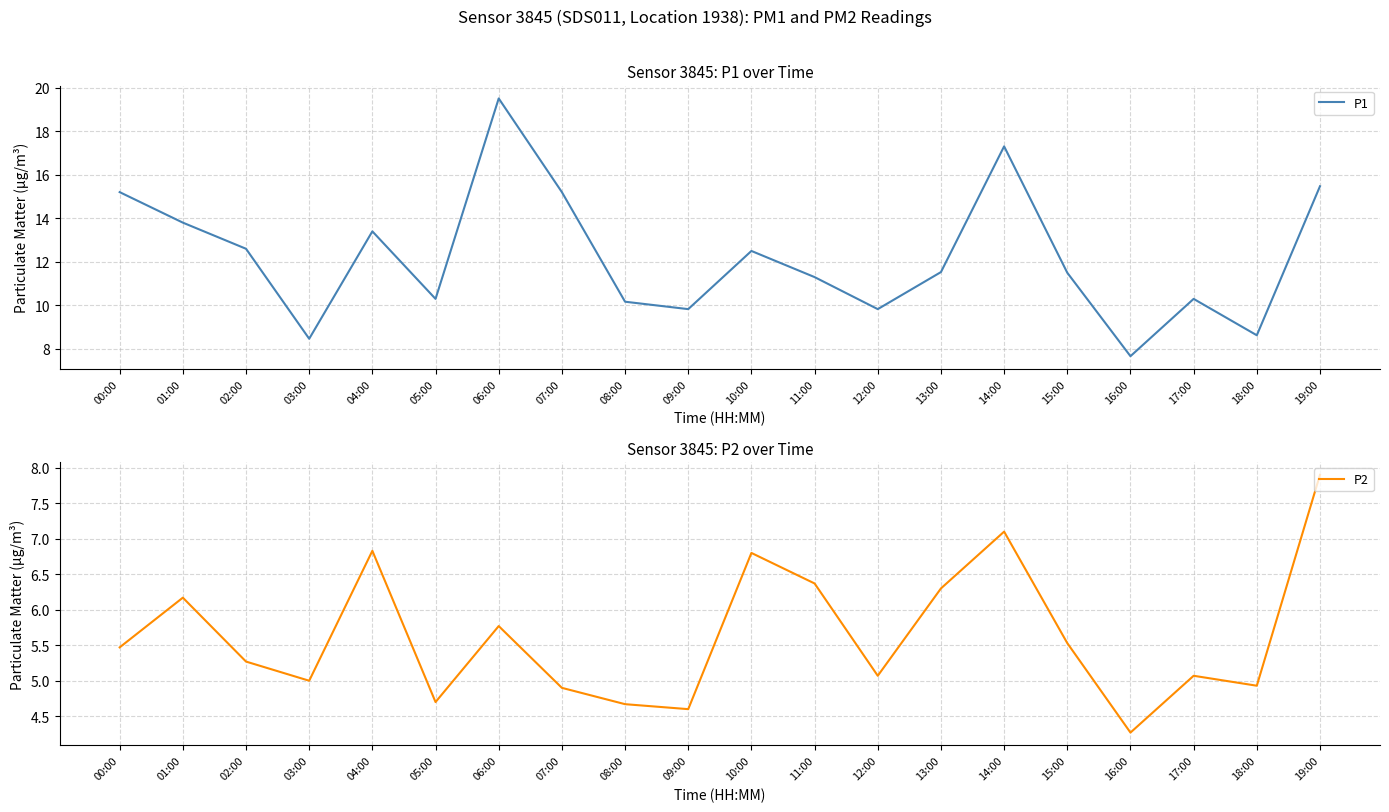

How many lines are shown in the chart?

2